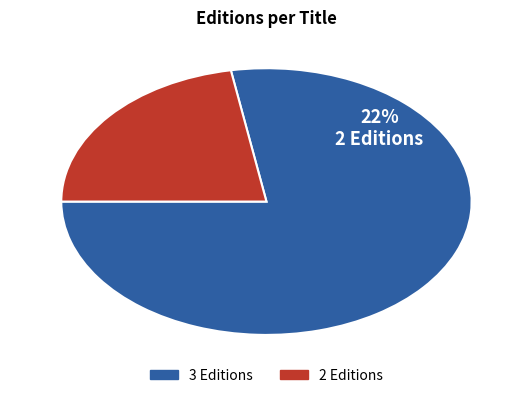

Does any single category account for the majority?

Yes